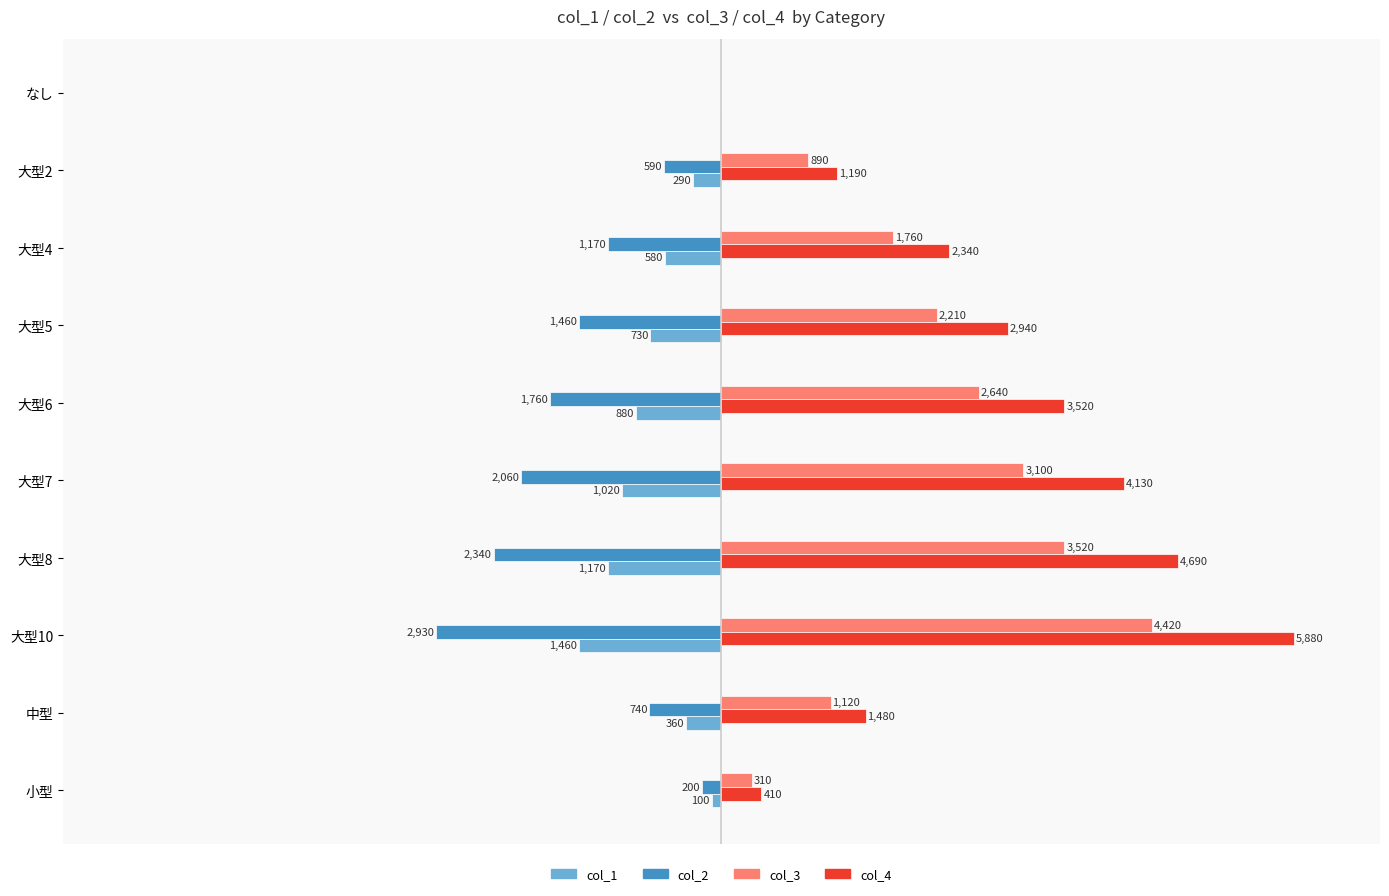

Which category has the highest value across all series?

大型10